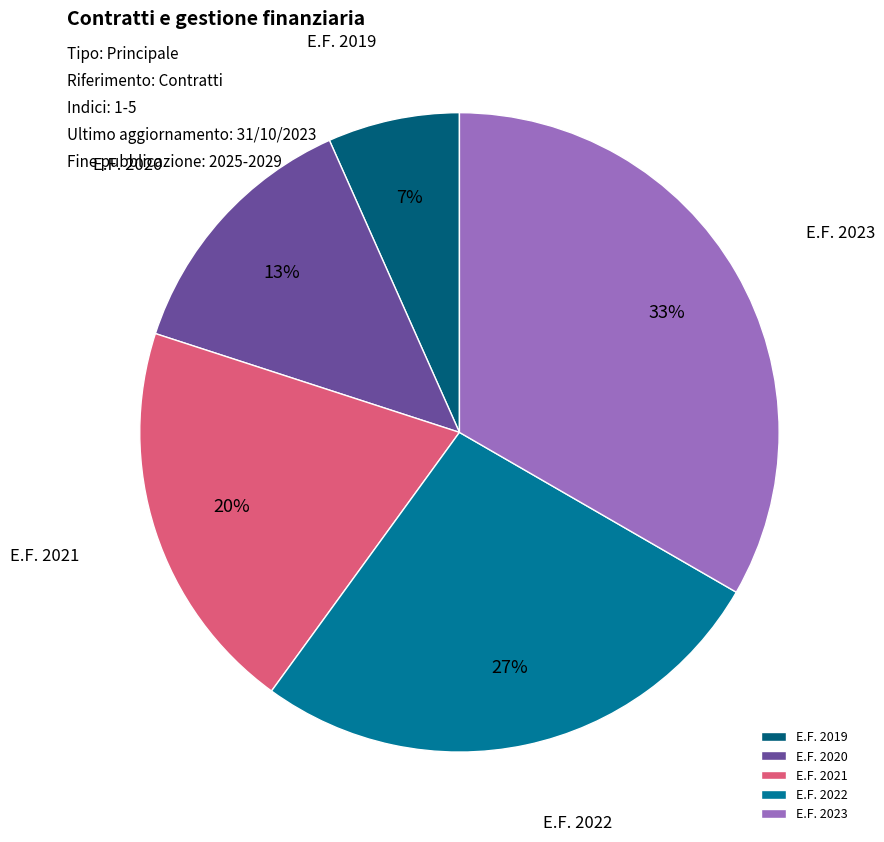

Which category has the biggest portion of the pie?

E.F. 2023